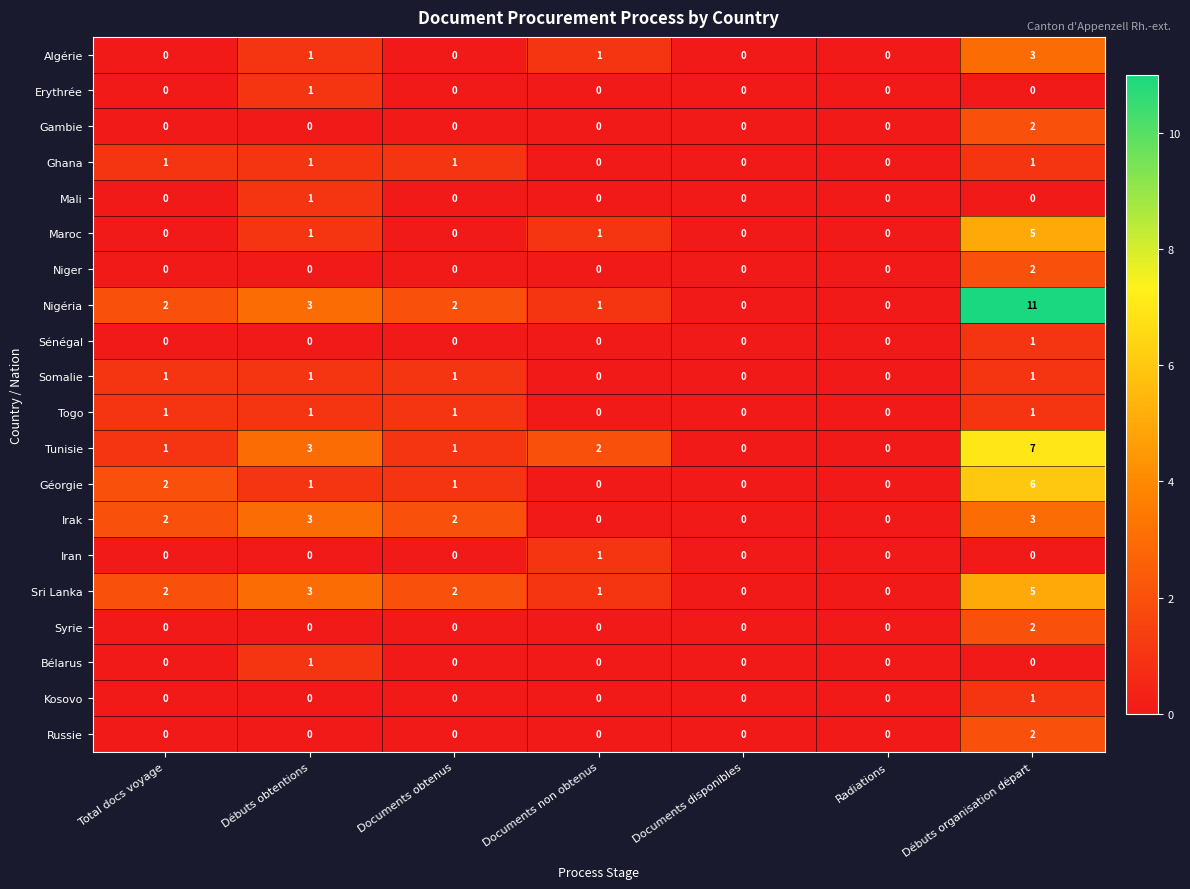

Between Documents disponibles and Débuts organisation départ, which series saw the biggest shift?

Nigéria